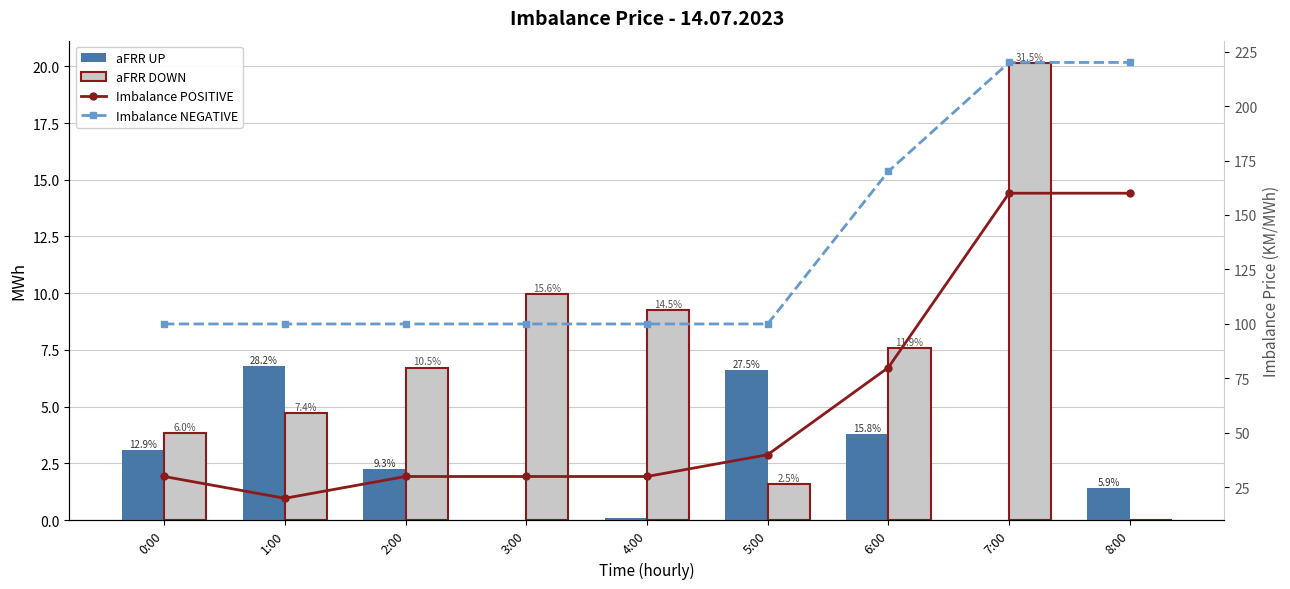

What is the difference between the second highest and minimum values in the Imbalance NEGATIVE series?

120.0